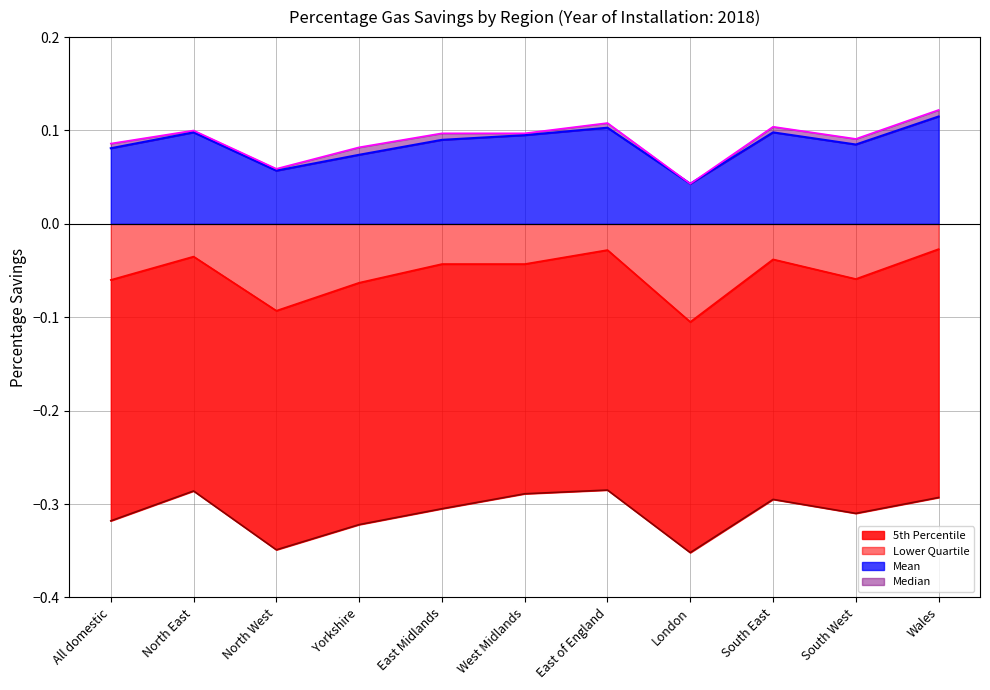

What are all the series names shown in the legend?

Mean, Median, Lower Quartile, 5th Percentile